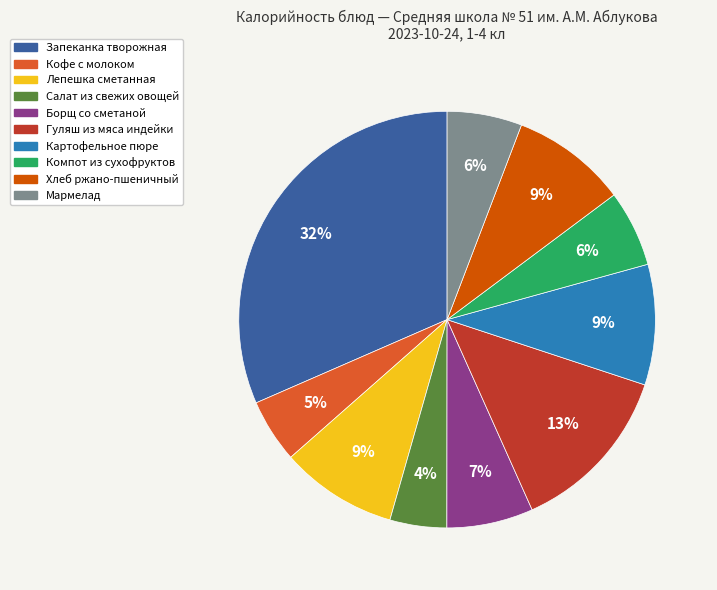

Count the number of slices in the pie.

10